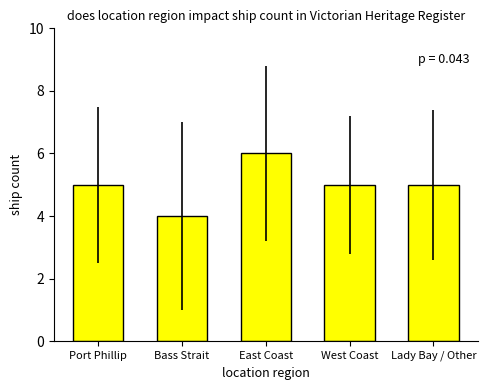

Reading right to left, what are all the values shown in this chart?

5	5	6	4	5